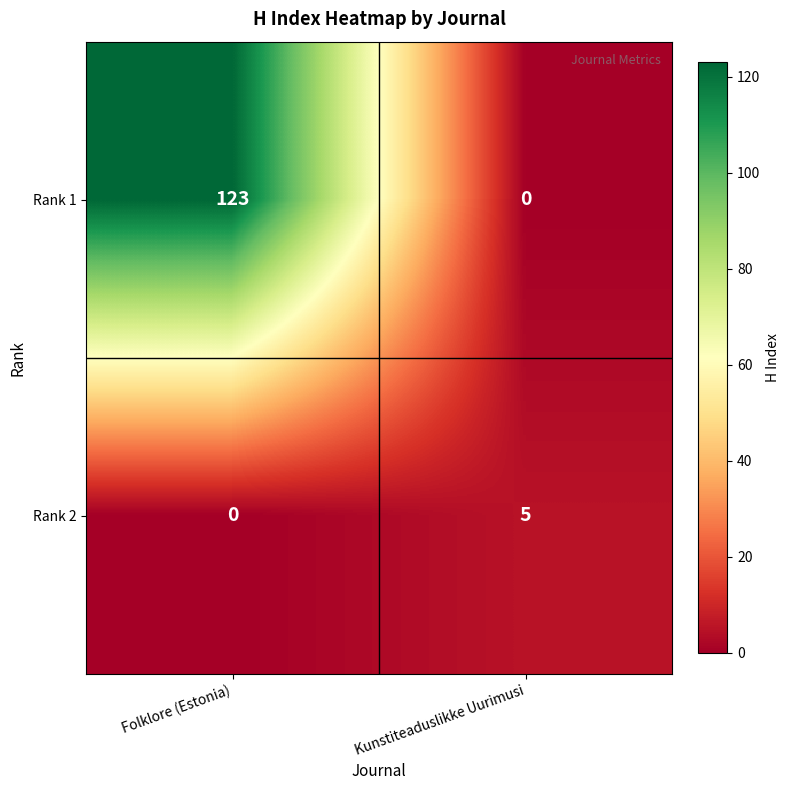

Which series has the largest total across all categories?

Rank 1